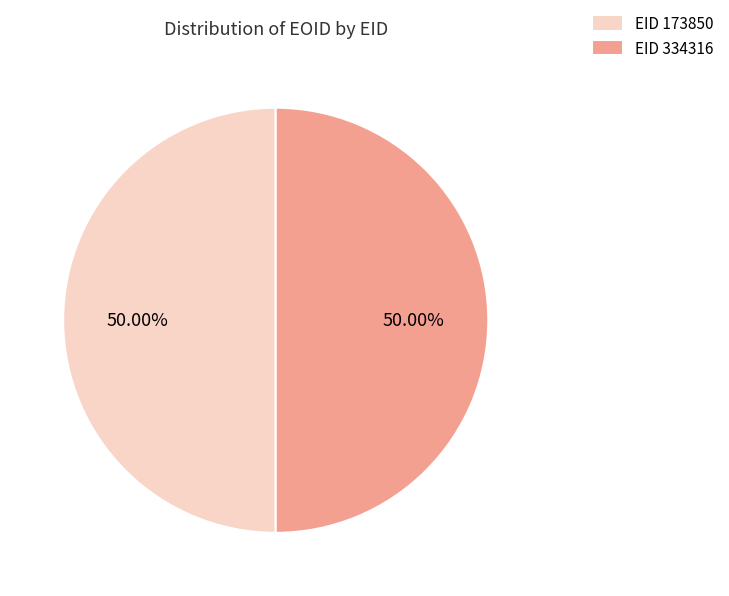

What is the ratio of the value at EID 173850 to the value at EID 334316?

1.0